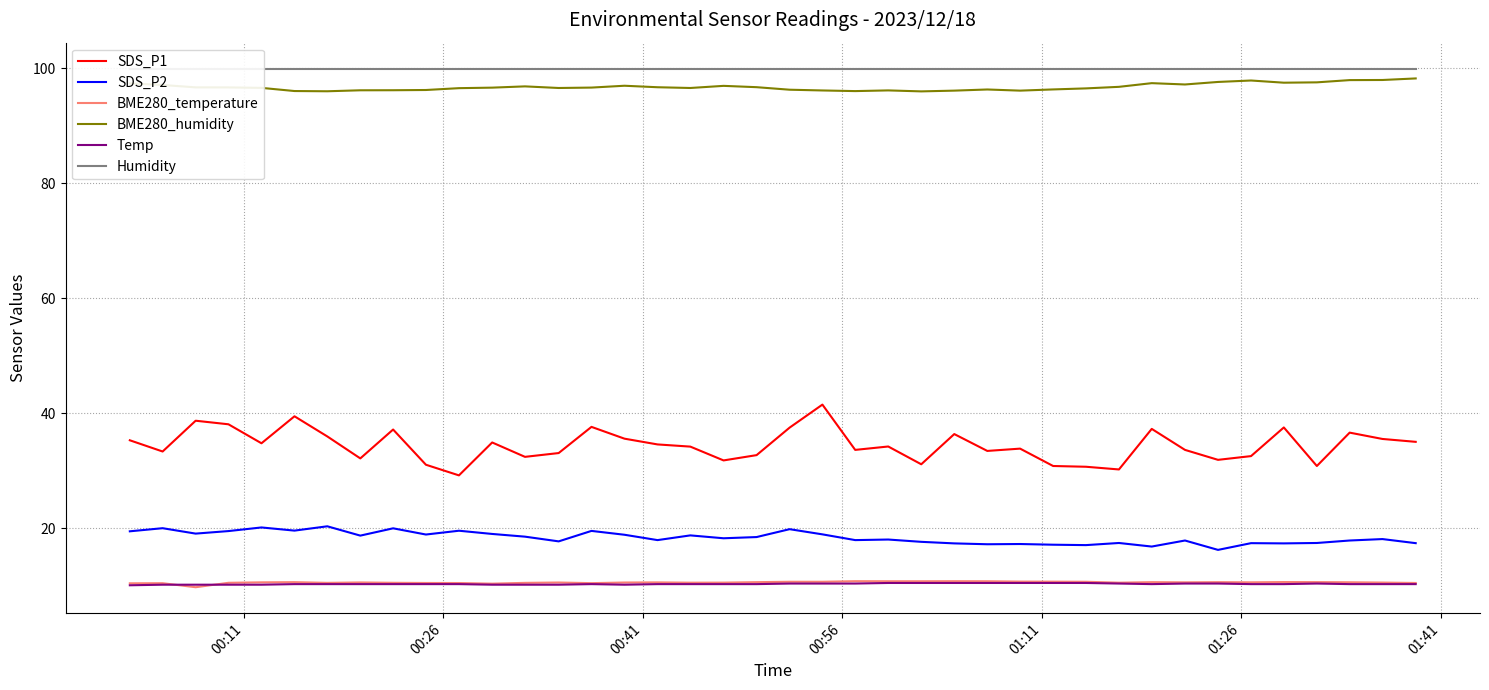

What is the highest value of the Temp series?

10.5